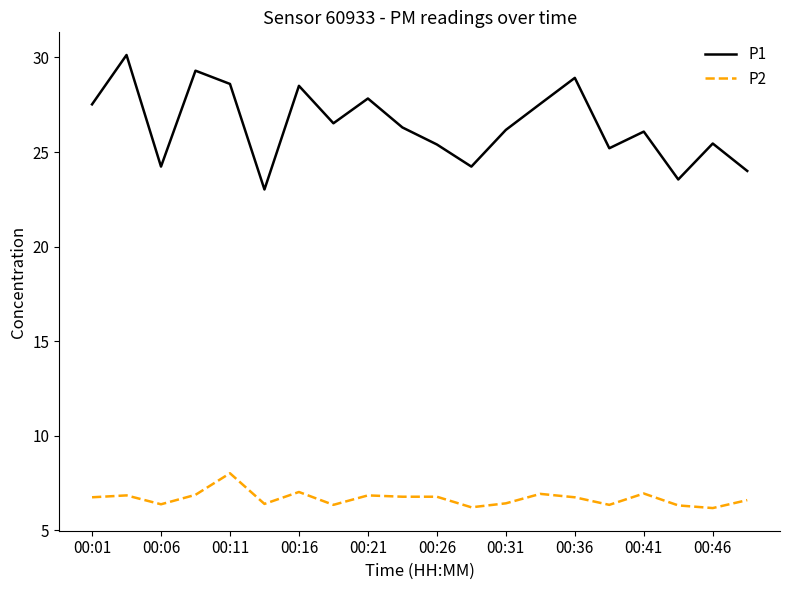

What is the difference between the maximum and second lowest values in the P2 series?

1.8